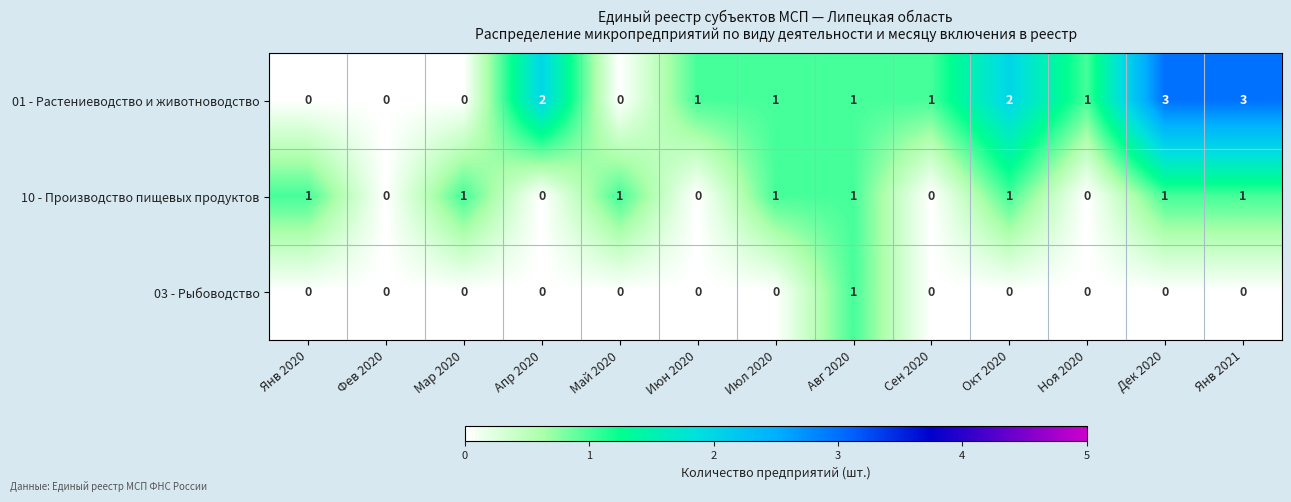

List the series in order of their overall mean, highest first.

01 - Растениеводство и животноводство, 10 - Производство пищевых продуктов, 03 - Рыбоводство